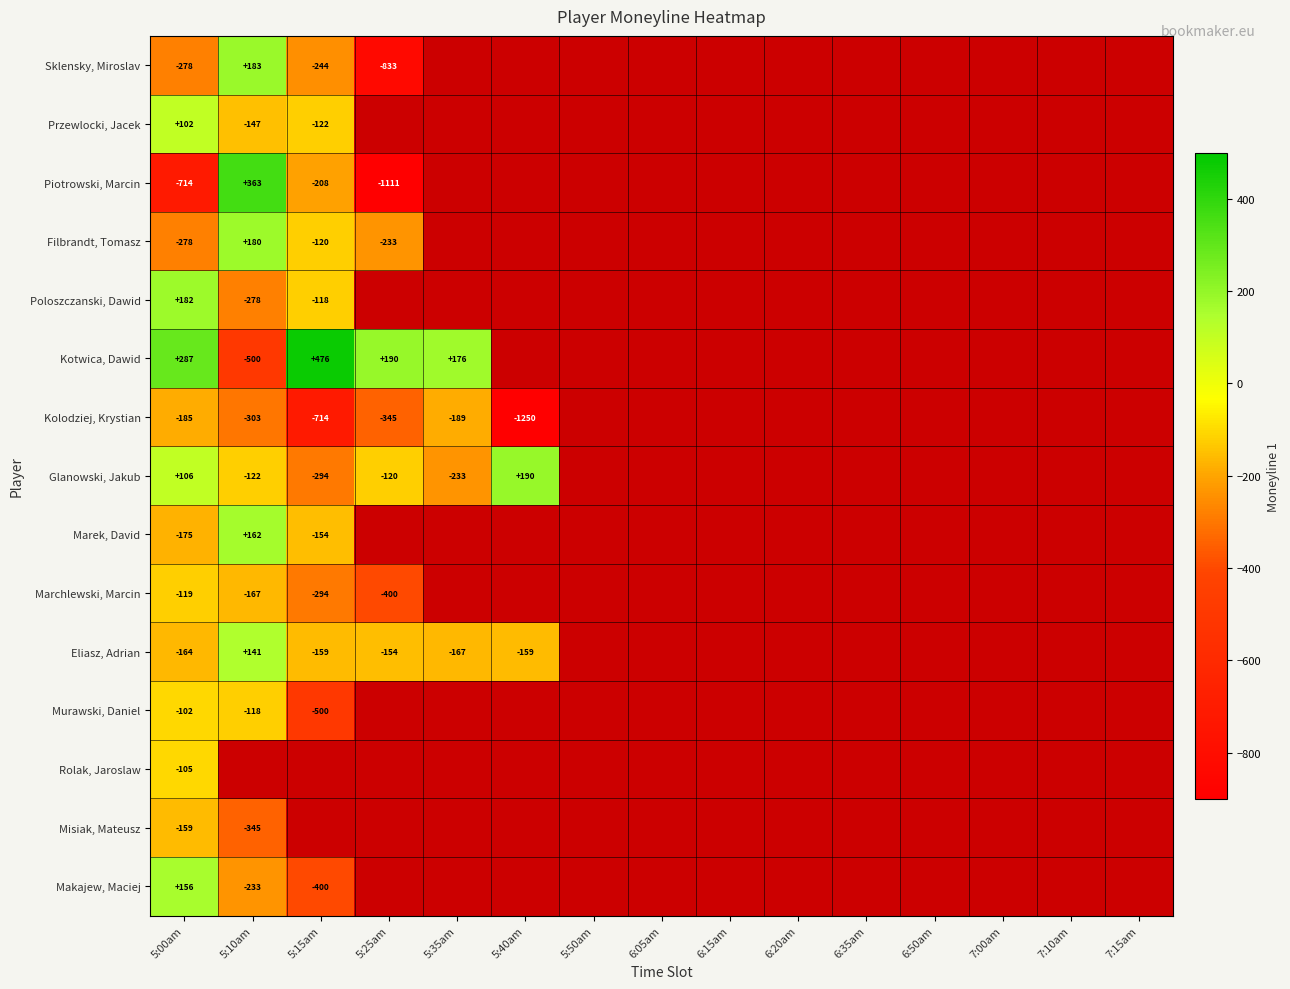

True or false: Marek, David has a value of -282 at 5:00am.

False